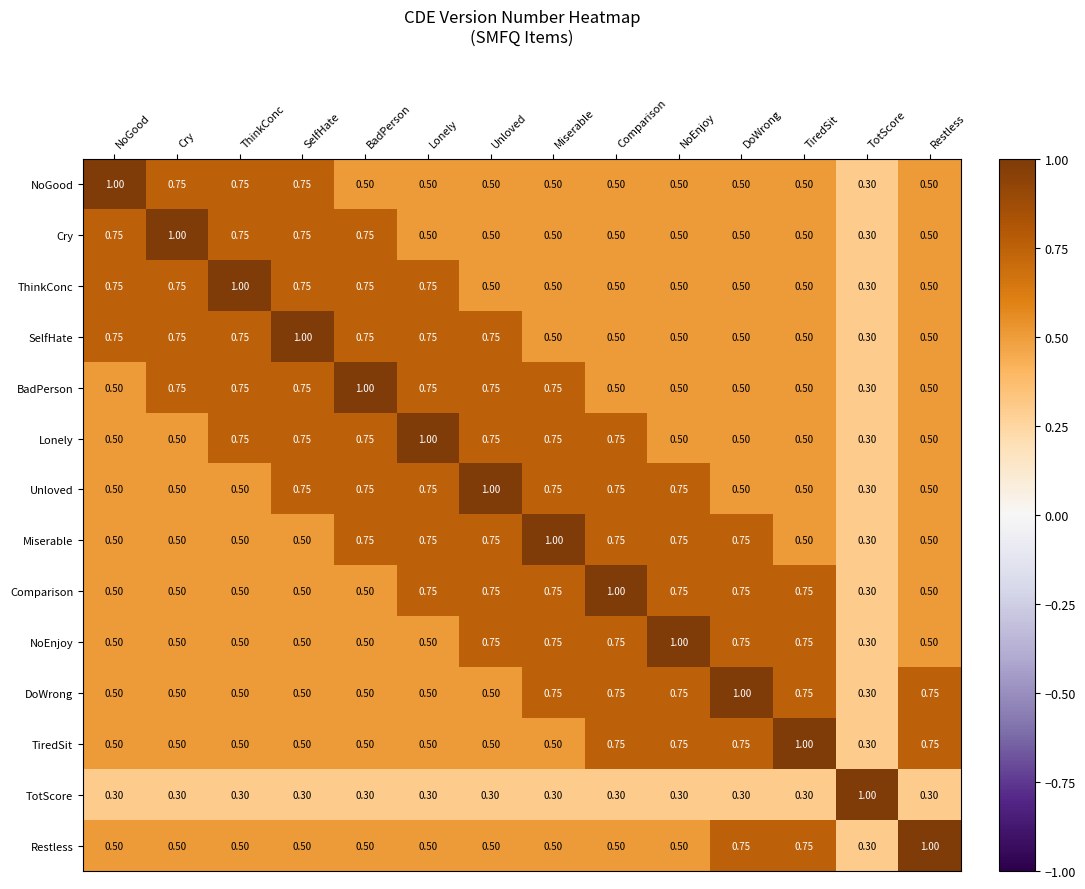

Which category has the lowest value in the Unloved series?

TotScore